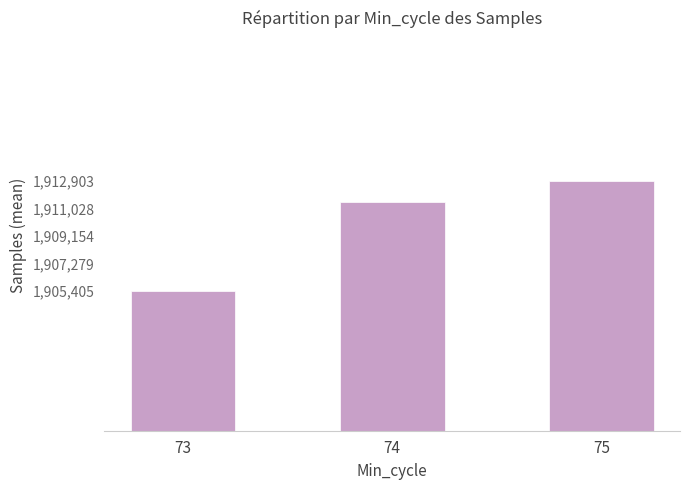

Where is the data nearest to the value 1909154?

74